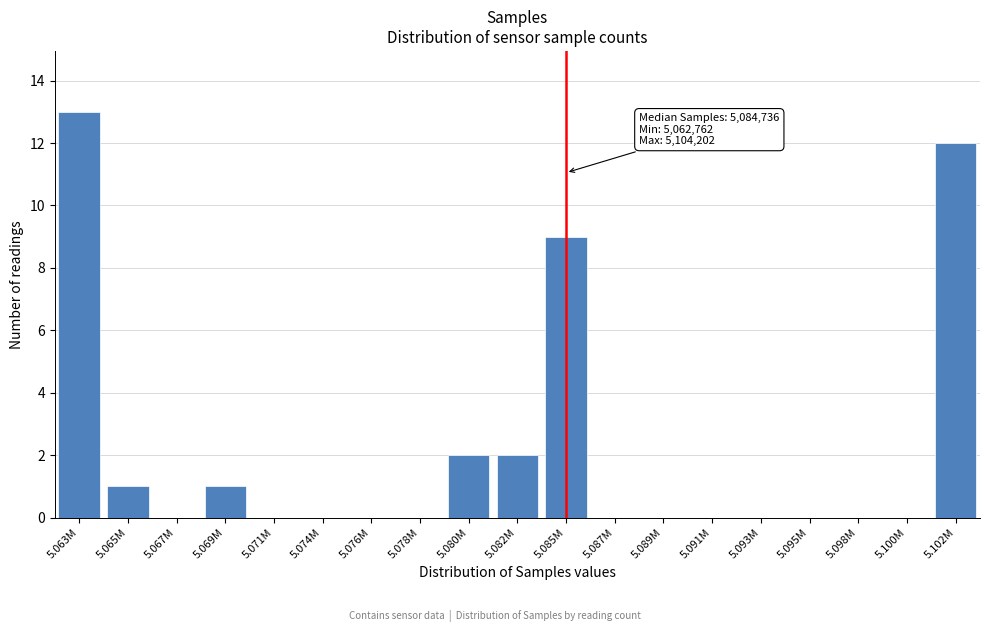

Reading left to right, list all the values displayed in this chart.

5.063M=13	5.065M=1	5.067M=0	5.069M=1	5.071M=0	5.074M=0	5.076M=0	5.078M=0	5.080M=2	5.082M=2	5.085M=9	5.087M=0	5.089M=0	5.091M=0	5.093M=0	5.095M=0	5.098M=0	5.100M=0	5.102M=12